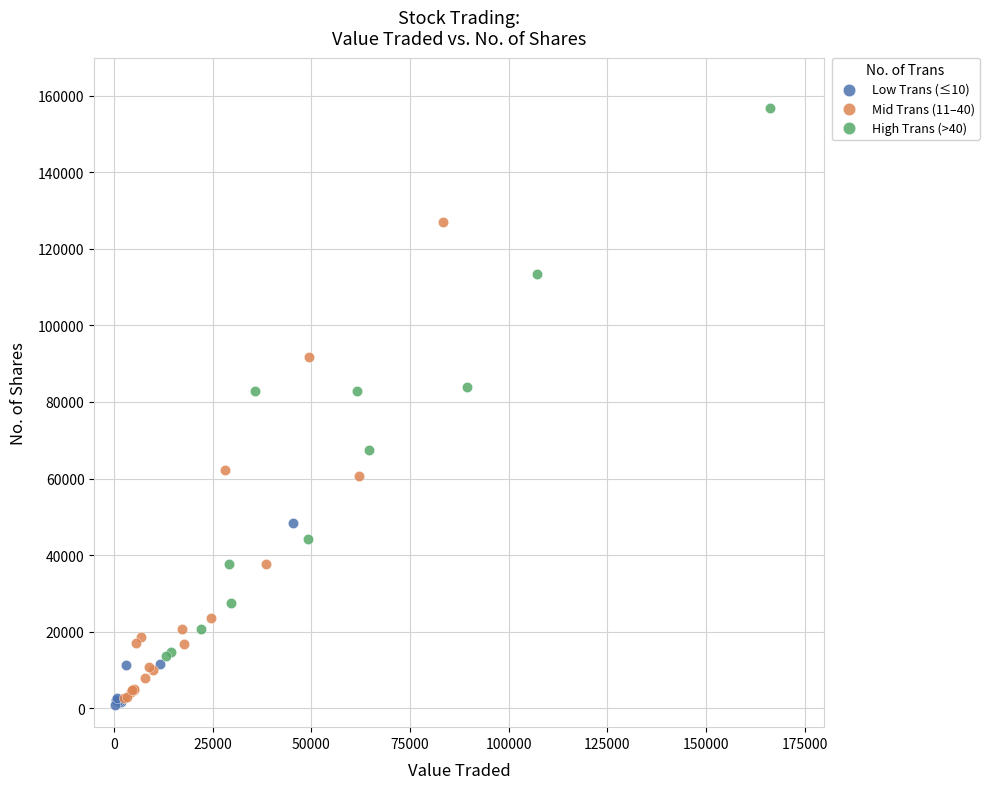

Which series reaches the maximum Y coordinate?

High Trans (>40)